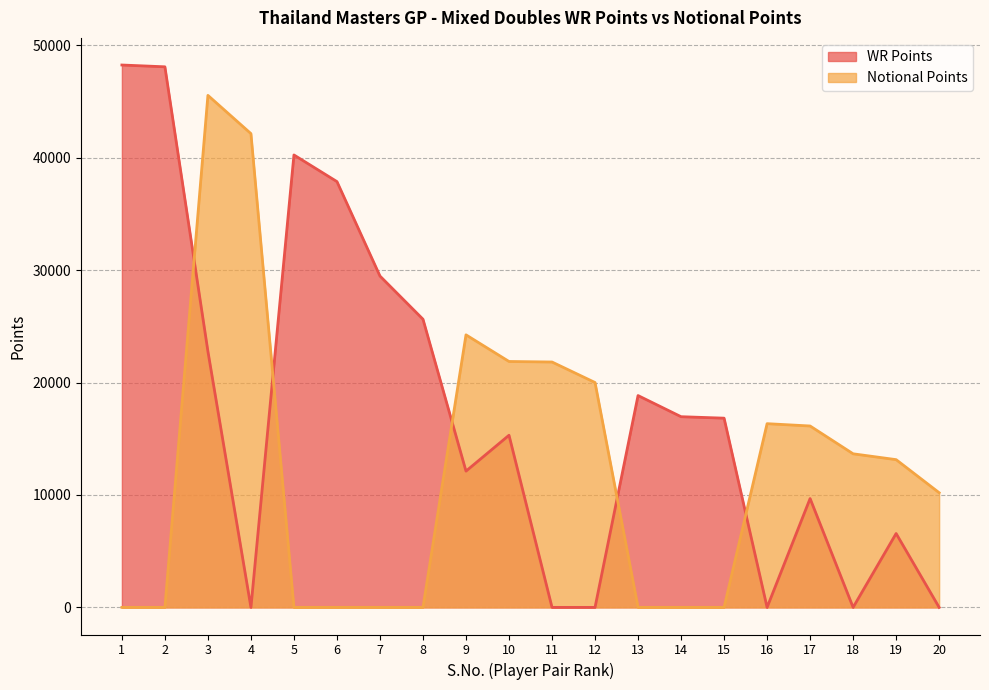

What is the difference between the Notional Points values at 10 and 17?

5738